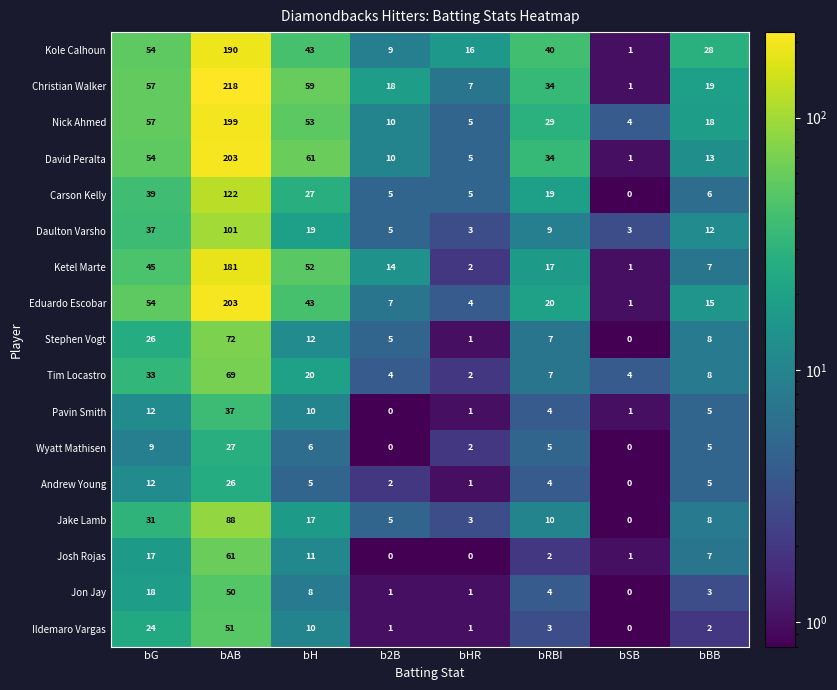

Count the number of data series in this chart.

17